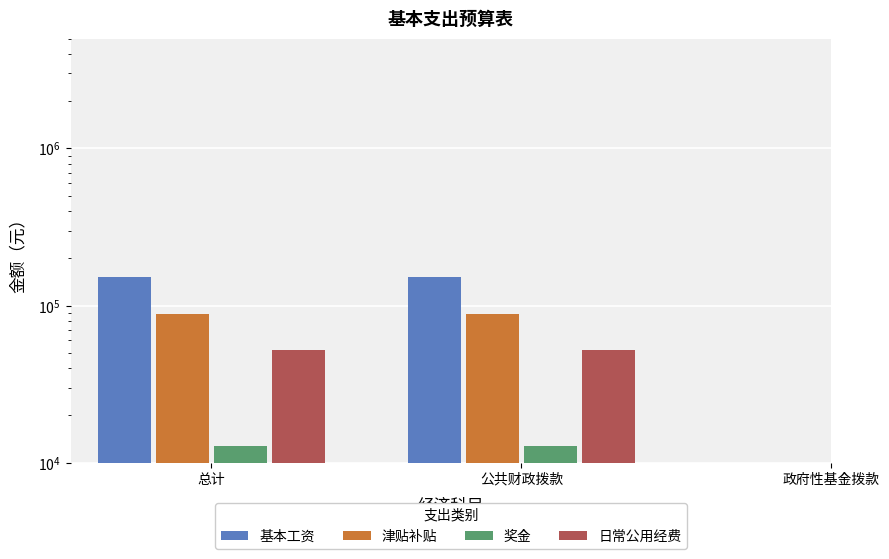

What are all the series names shown in the legend?

基本工资, 津贴补贴, 奖金, 日常公用经费